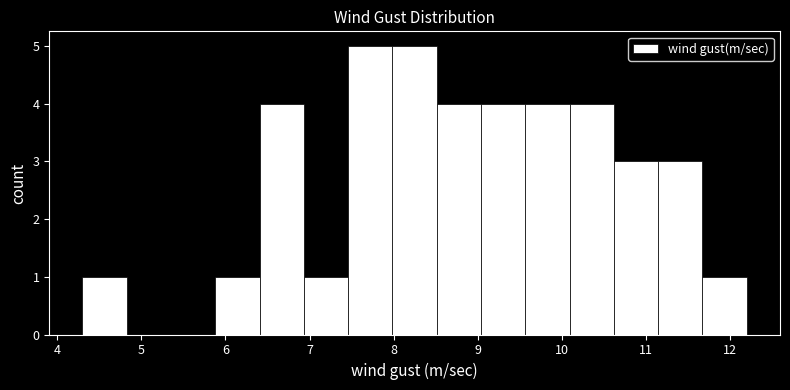

What is the height of the bar covering 6.9 to 7.5 on the x-axis? Neither the bar edges nor the heights are printed on the chart, so give them approximately, as read against the axes.

1